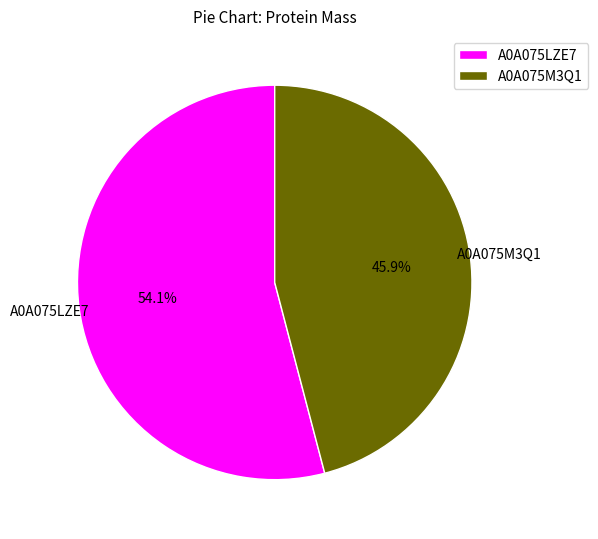

Which category has the biggest portion of the pie?

A0A075LZE7